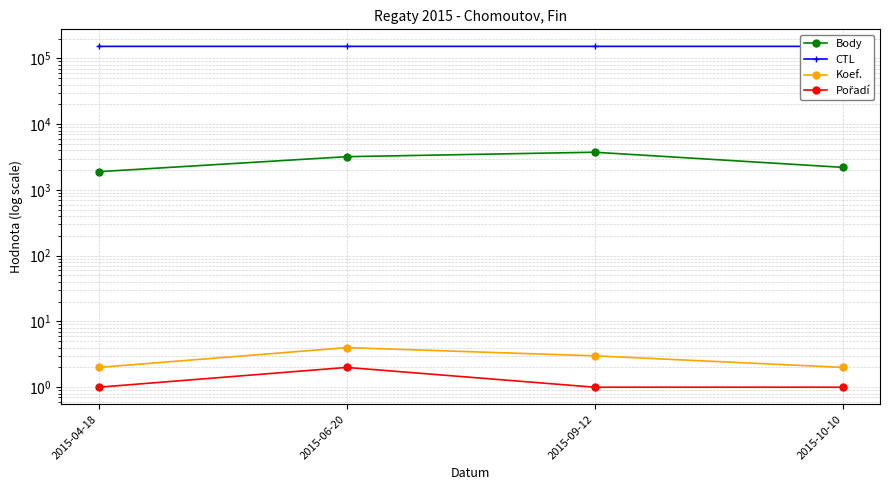

Rank the series by their maximum value, from highest to lowest.

CTL, Body, Koef., Pořadí